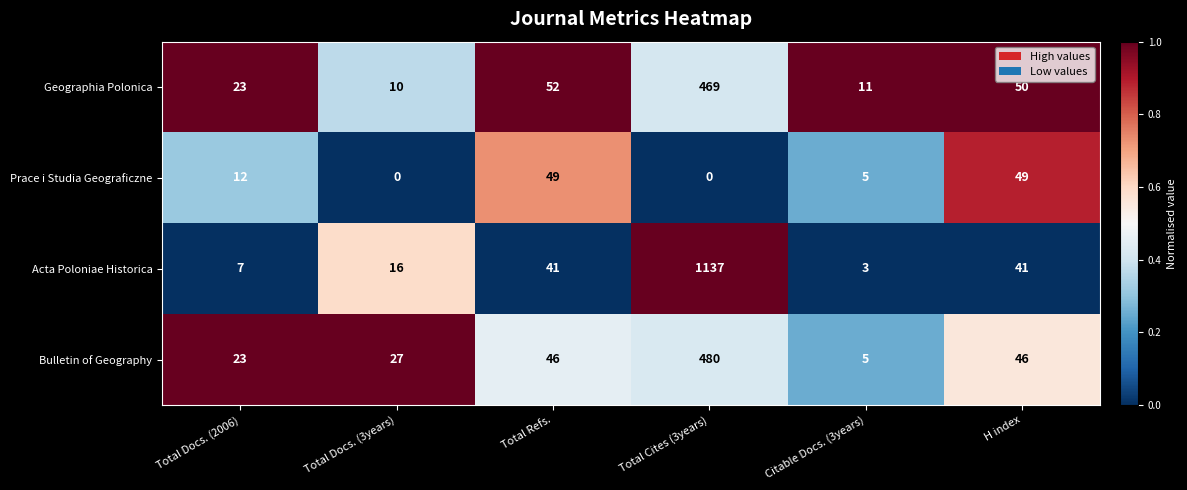

What is the difference between the highest and lowest values at Total Cites (3years)?

1137